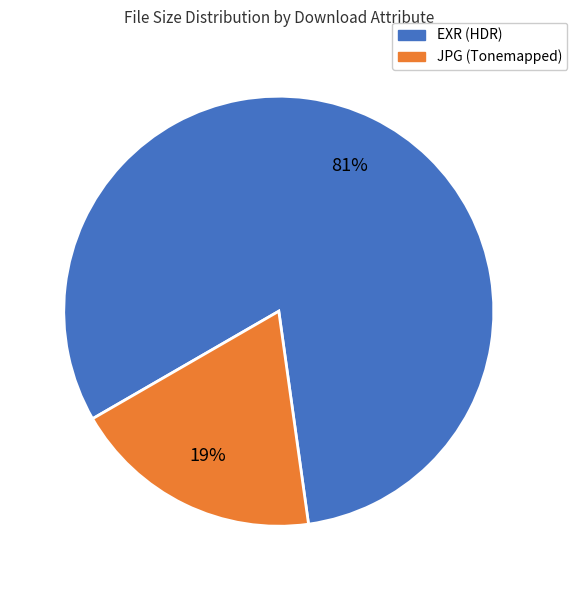

Is there a majority slice in this chart?

Yes